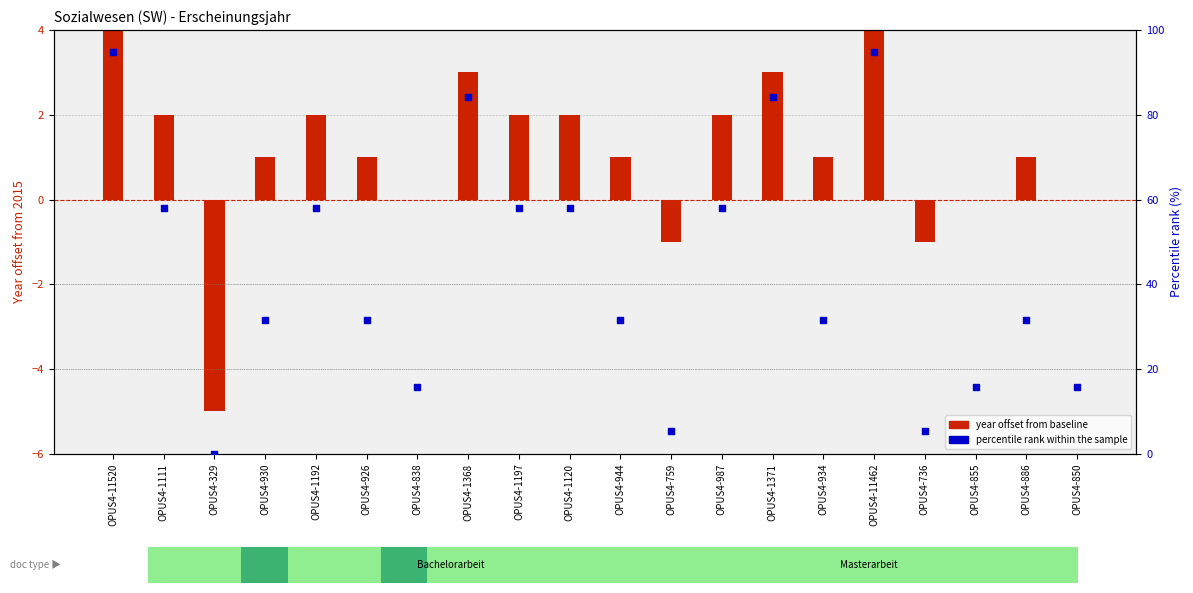

Is the value of percentile rank within the sample at OPUS4-855 greater than the value of year offset from baseline at OPUS4-1111?

Yes